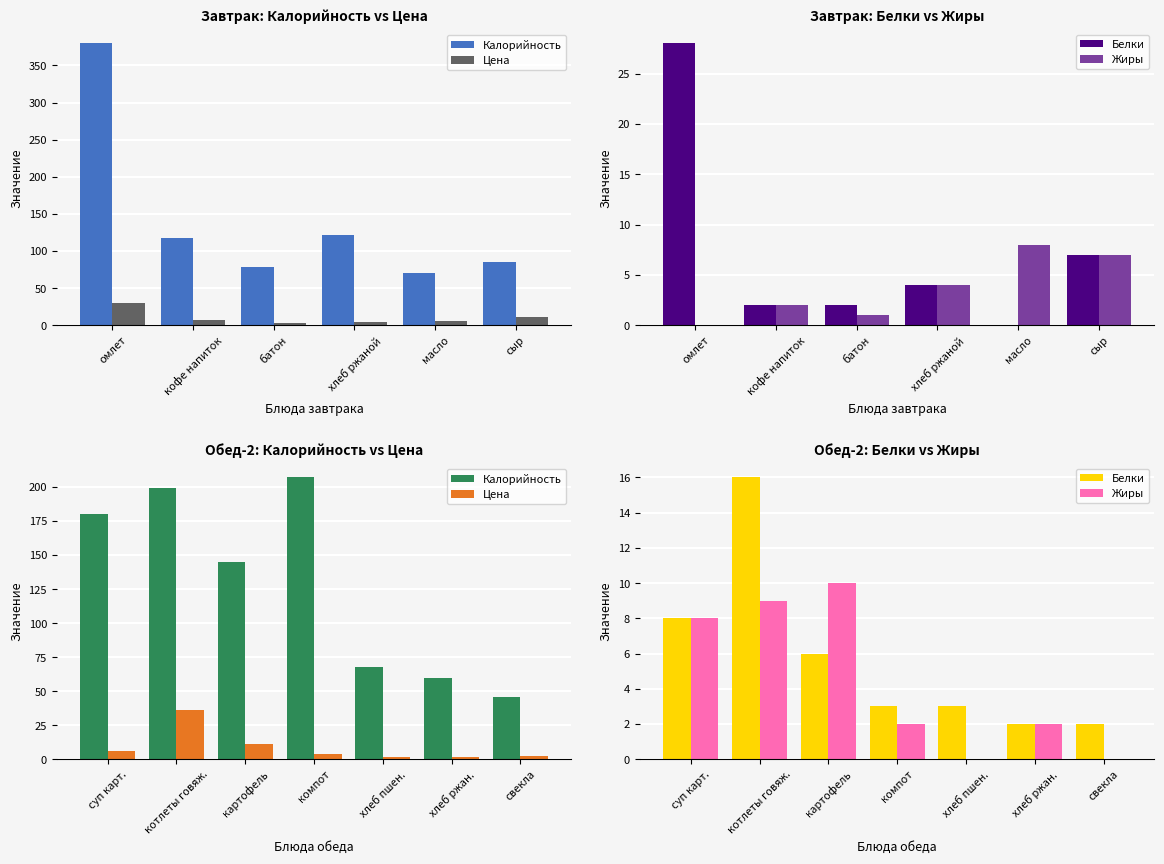

Which series changed the most between хлеб пшен. and свекла?

Калорийность